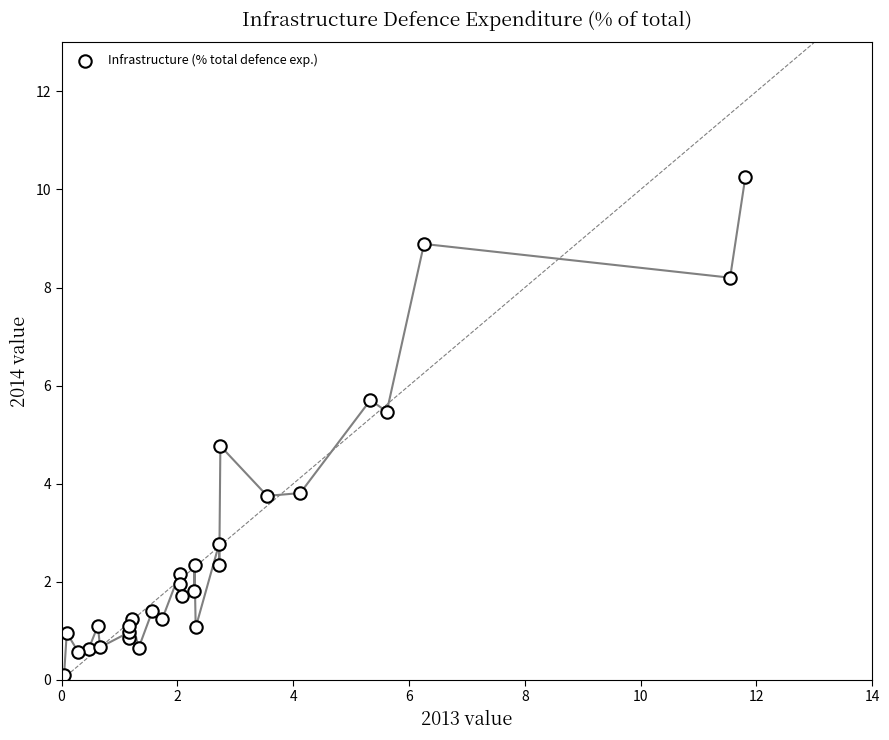

What Y value in the scatter plot is closest to 5?

4.8